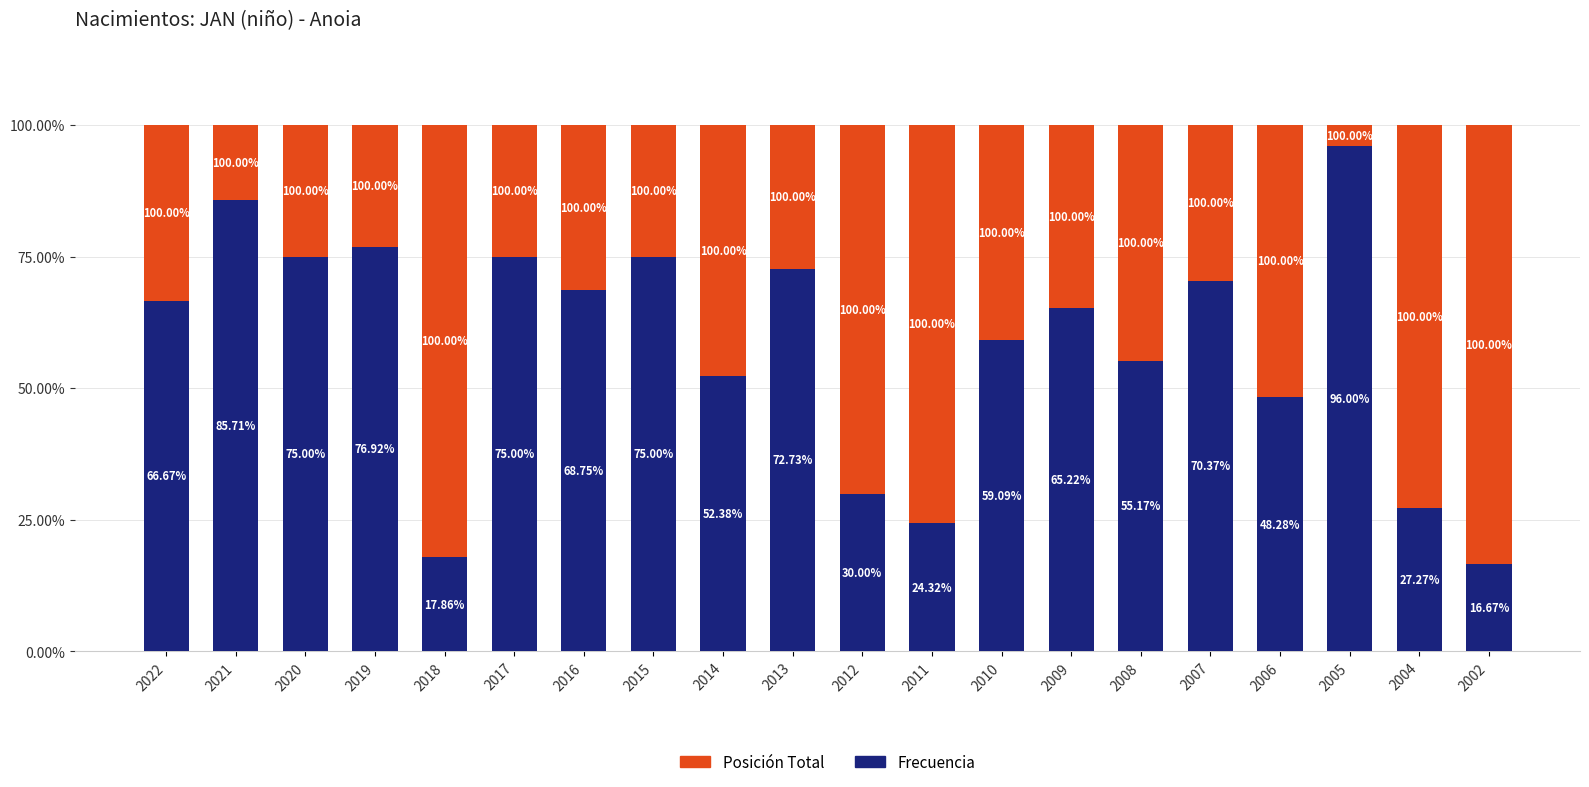

What is the sum of all Frecuencia values?

1158.4